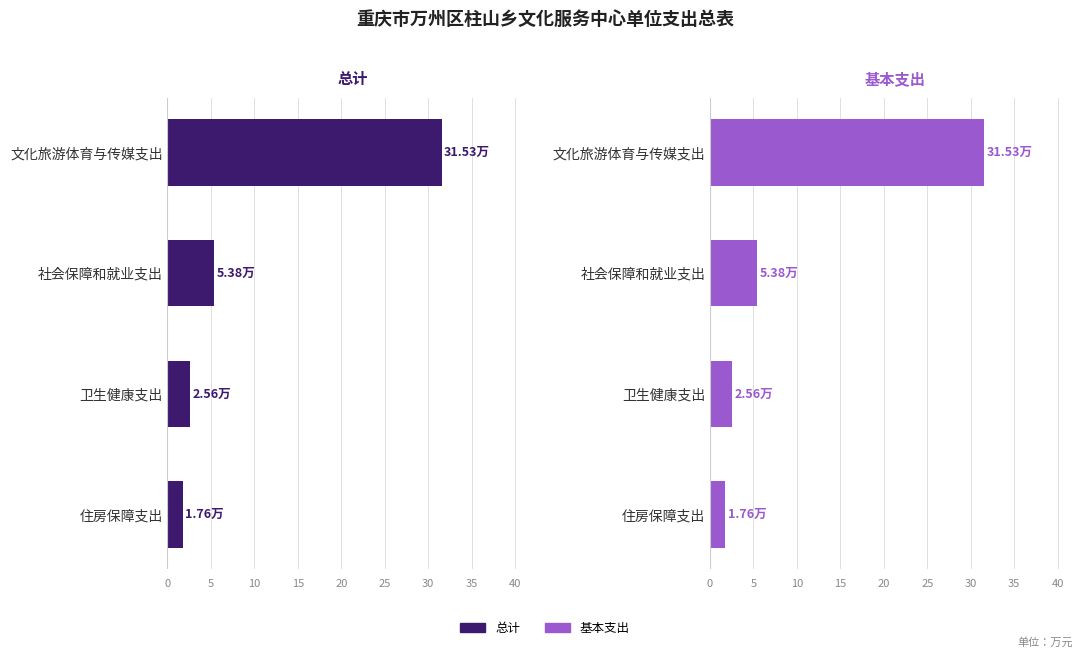

At how many categories does at least one series exceed 3?

2